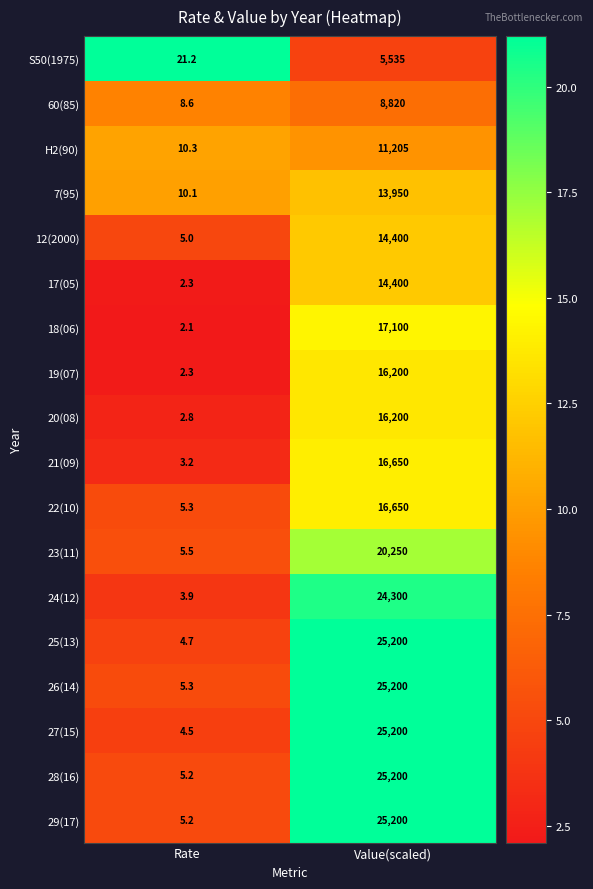

What is the minimum value for 24(12)?

3.9